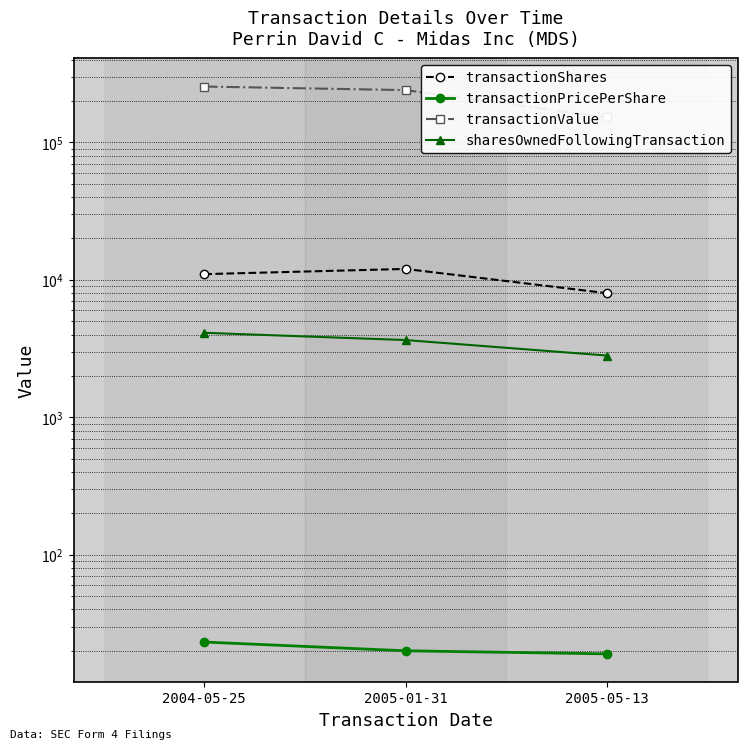

Which series has the largest range (max minus min)?

transactionValue